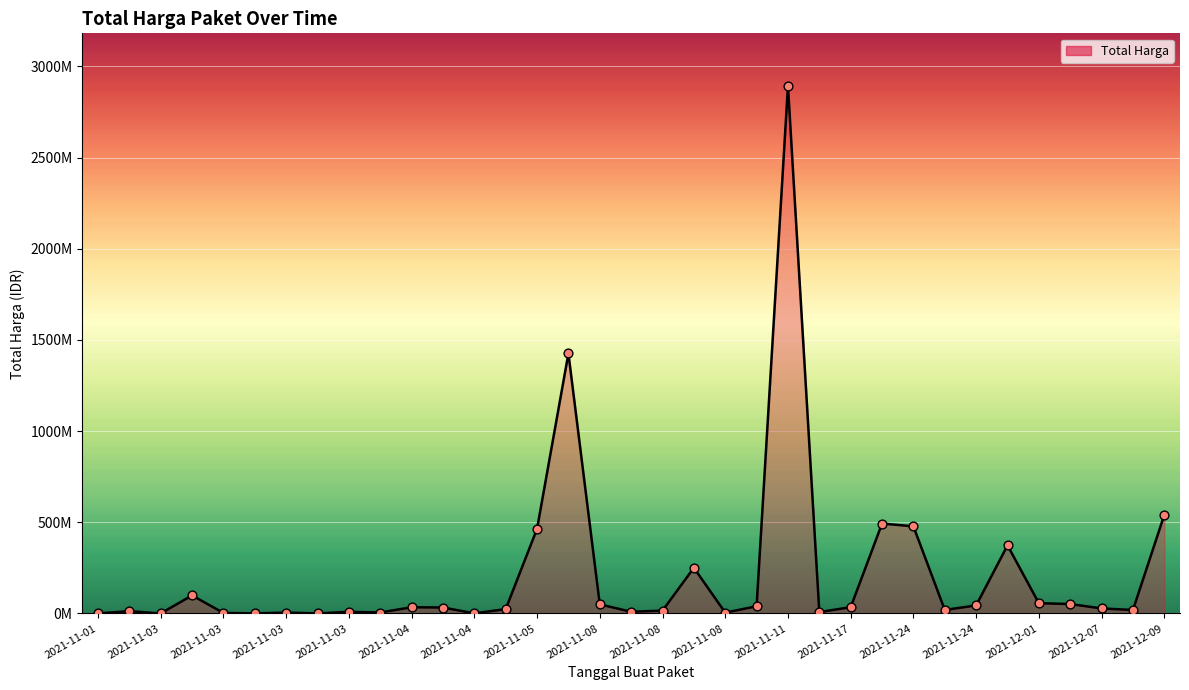

Does the chart have visible grid lines?

Yes